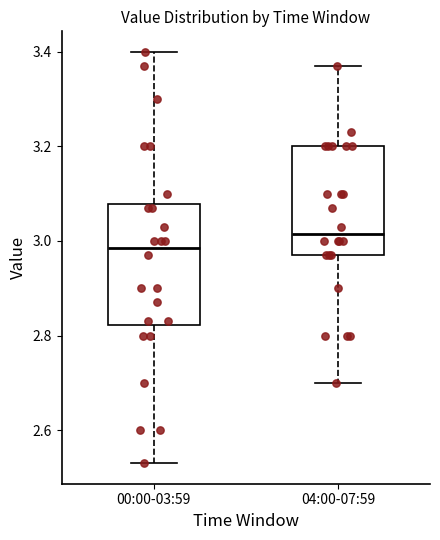

Which box's median line is the highest?

04:00-07:59